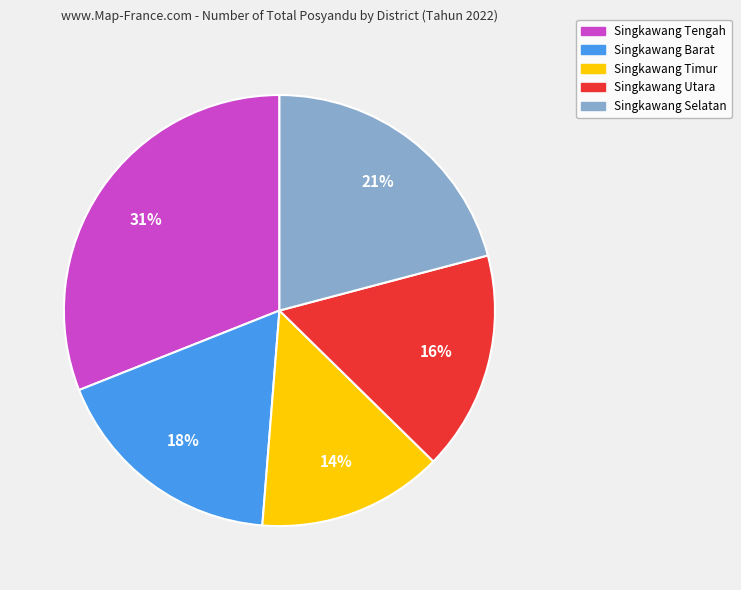

Which slice is the smallest?

Singkawang Timur